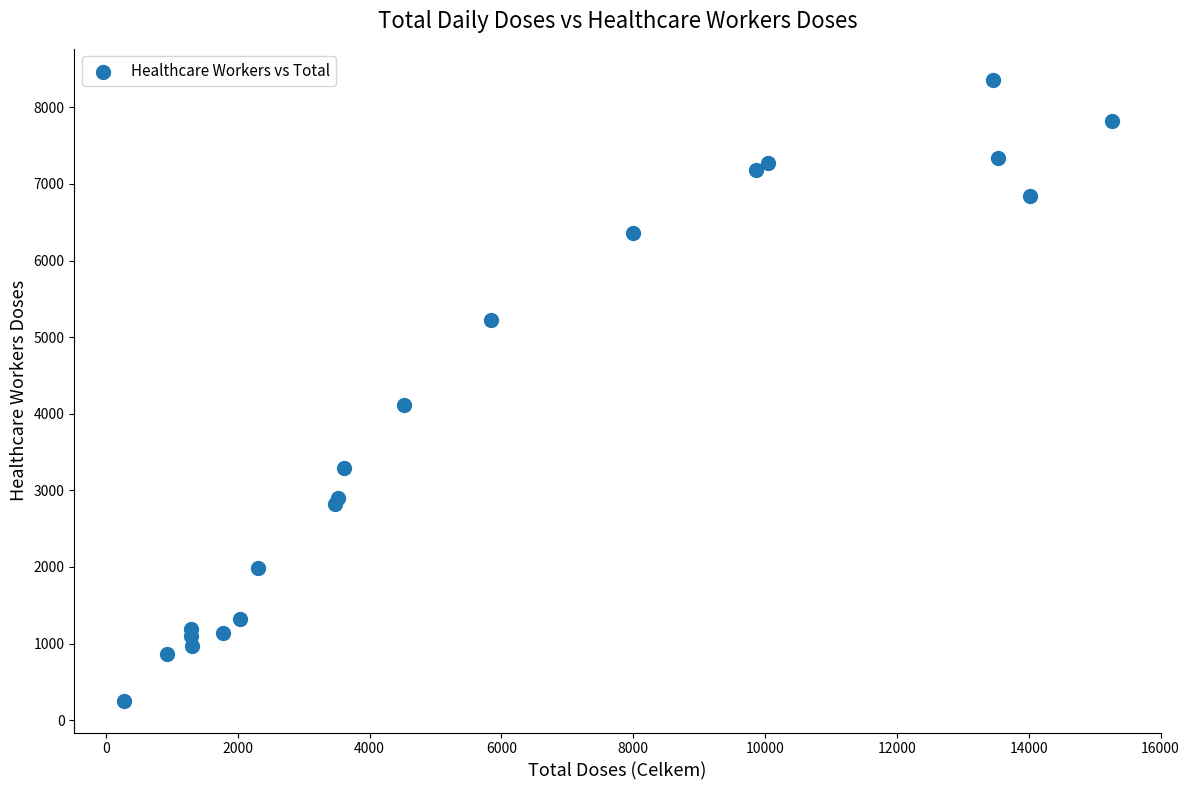

What Y value in the scatter plot is closest to 4301?

4112